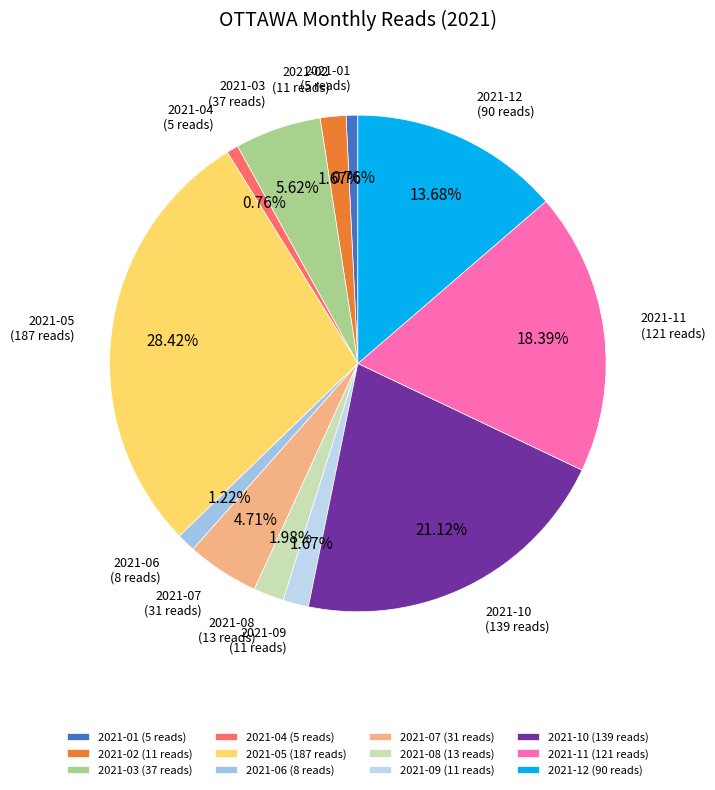

Does any single category account for the majority?

No